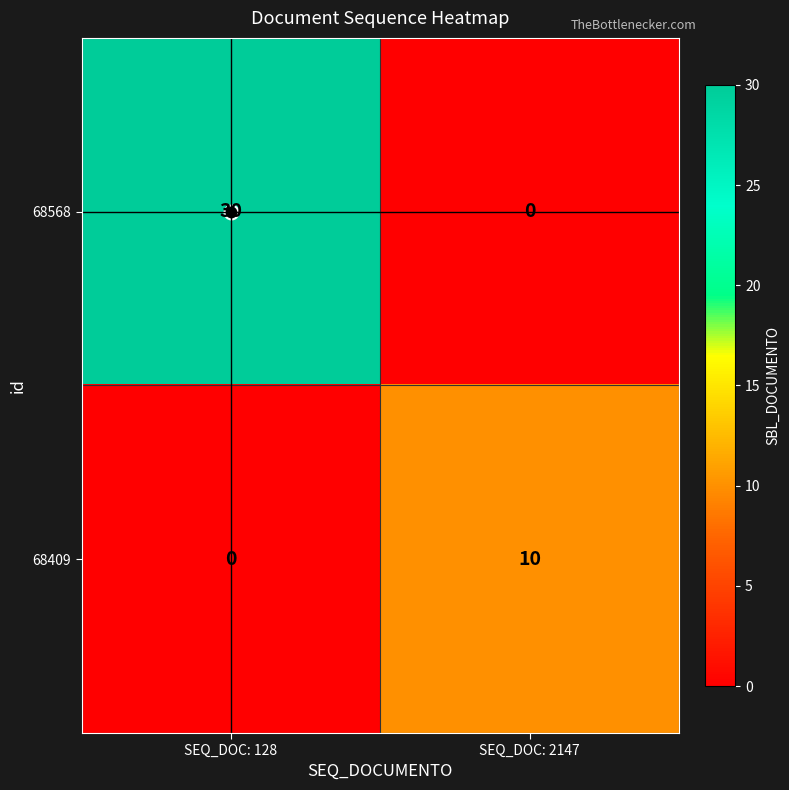

At how many categories does at least one series exceed 20?

1